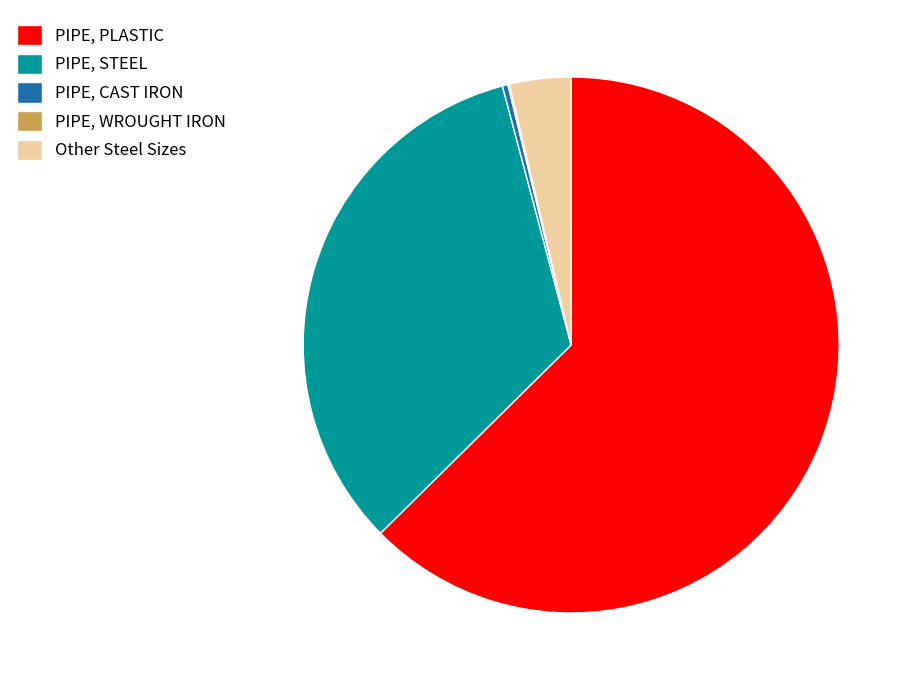

Do PIPE, PLASTIC and Other Steel Sizes together represent more than half of the pie?

Yes